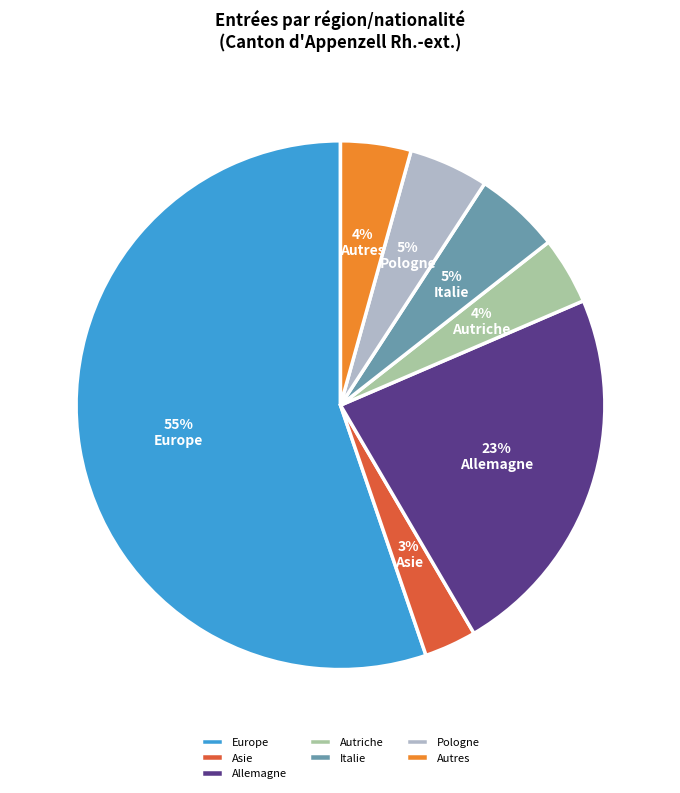

The Pologne slice represents 16% of the pie. True or false?

False